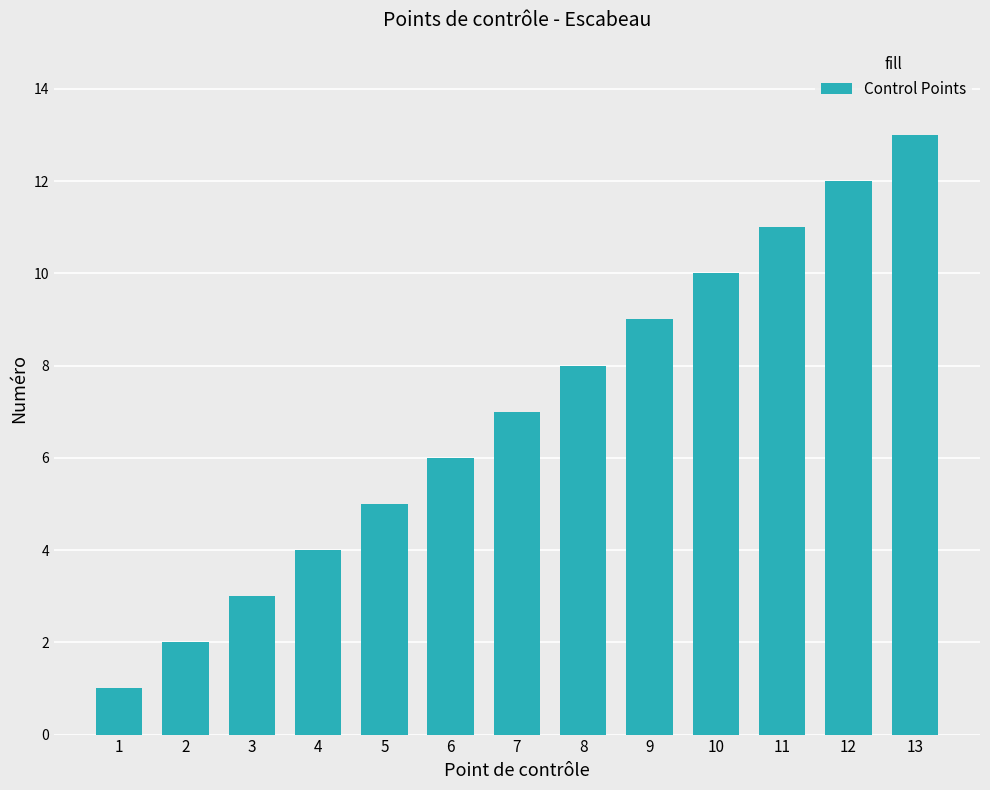

At which category does the chart reach its minimum across all series?

1